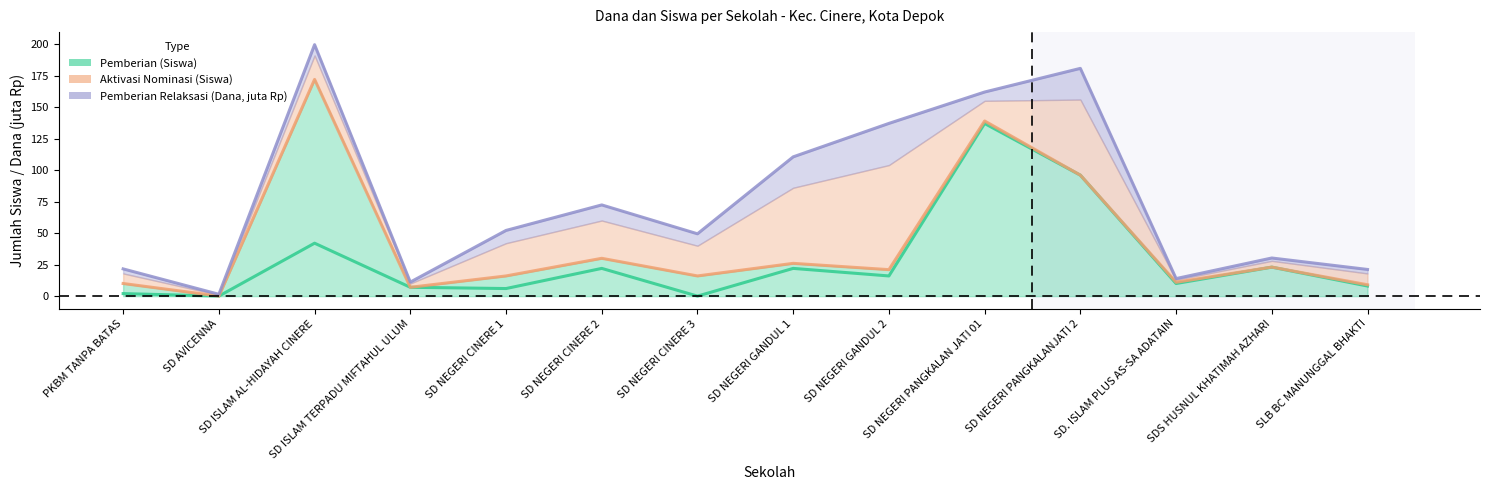

What is the label of the 14th point from the right?

PKBM TANPA BATAS